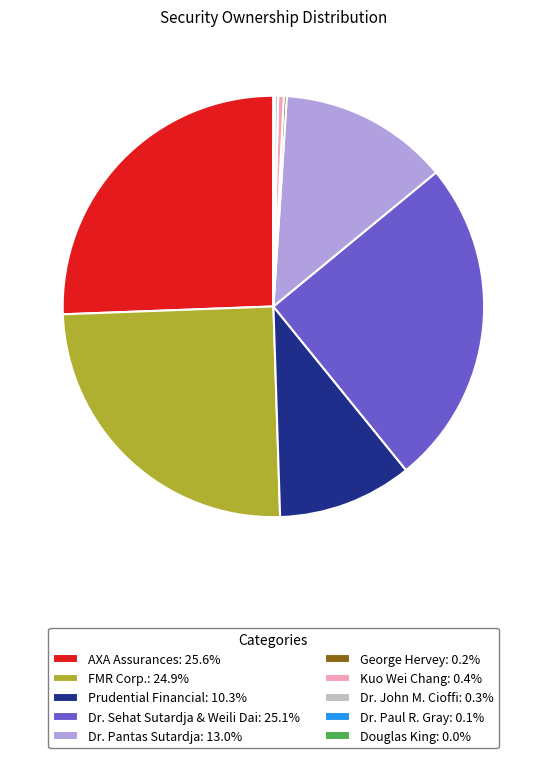

Is the sum of Dr. Pantas Sutardja: 13.0% and AXA Assurances: 25.6% greater than half?

No